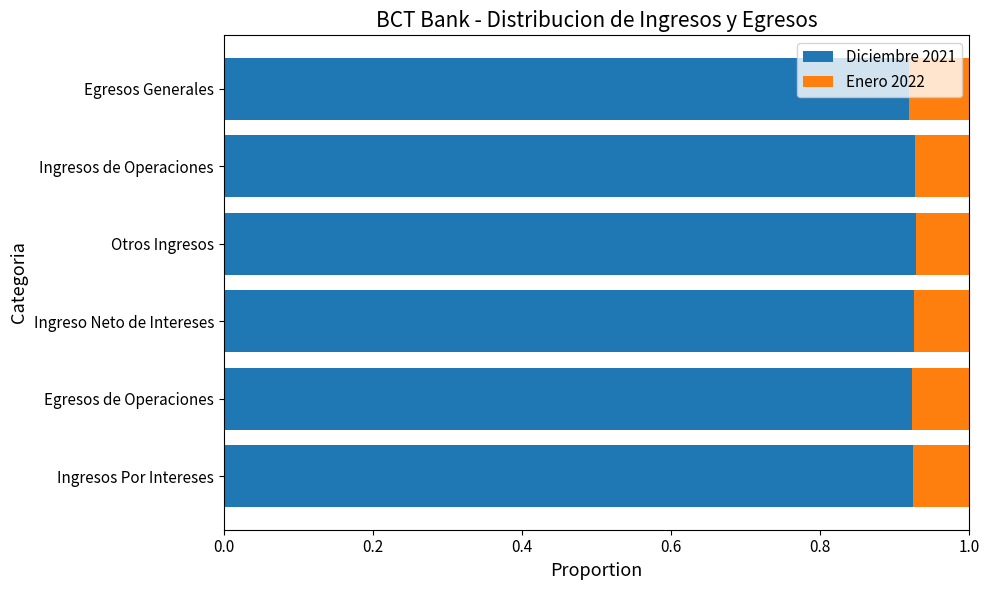

How many Diciembre 2021 values are between 0 and 1?

6